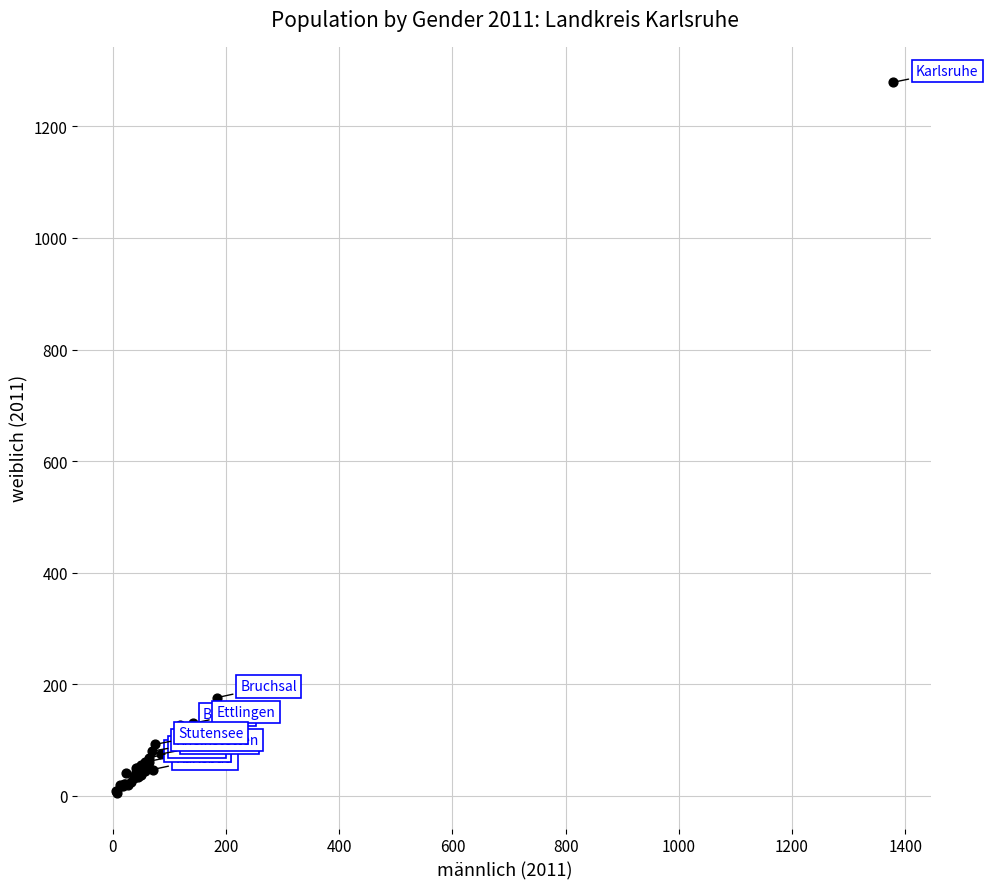

What Y value in the scatter plot is closest to 642?

176